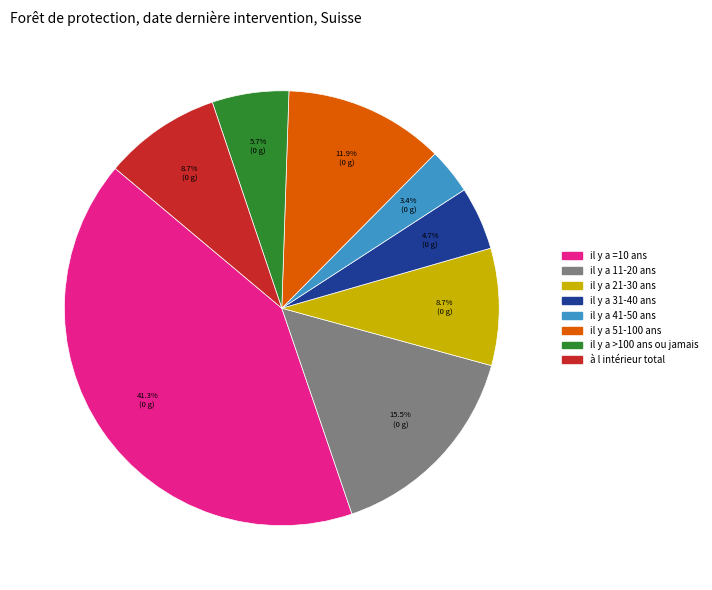

What is the largest slice in the pie chart?

il y a =10 ans